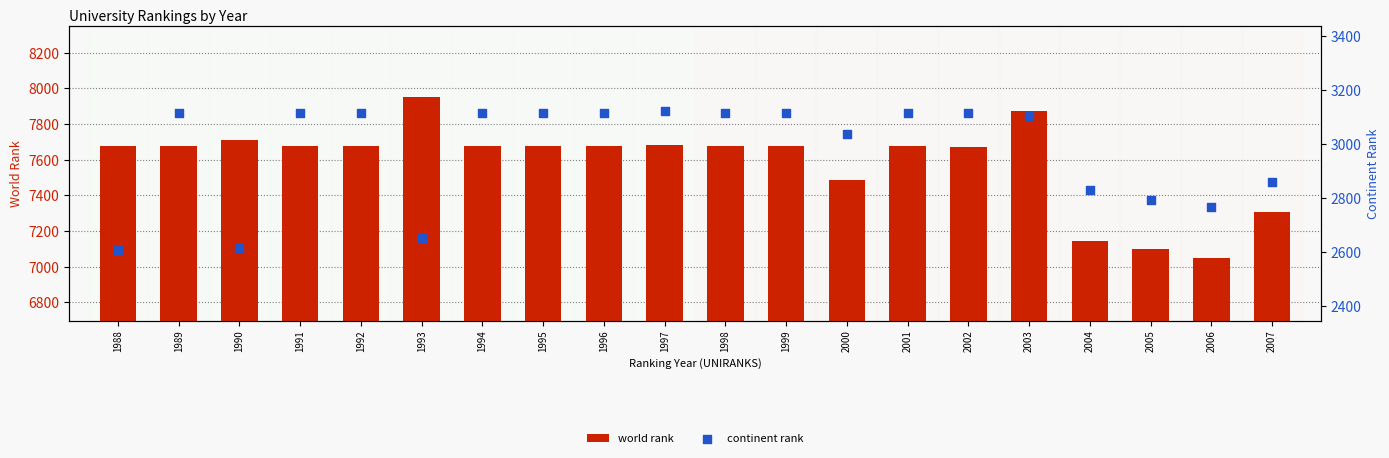

Which series has the widest spread of Y values?

world rank